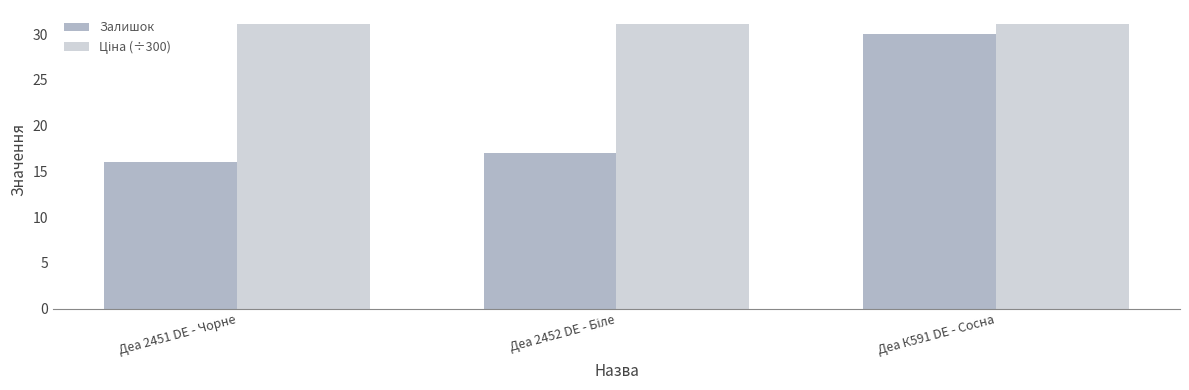

Which series has the widest spread of values?

Залишок